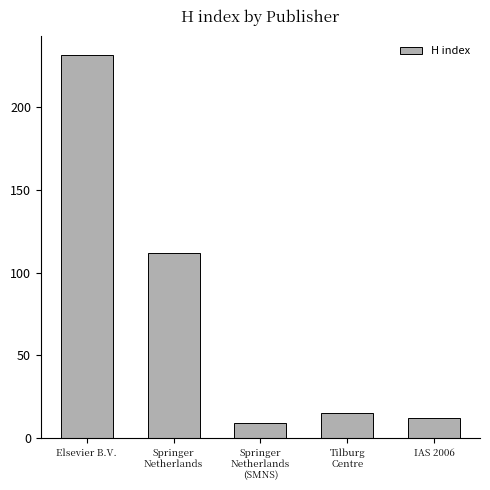

Is it true that the value at Elsevier B.V. is 231?

True